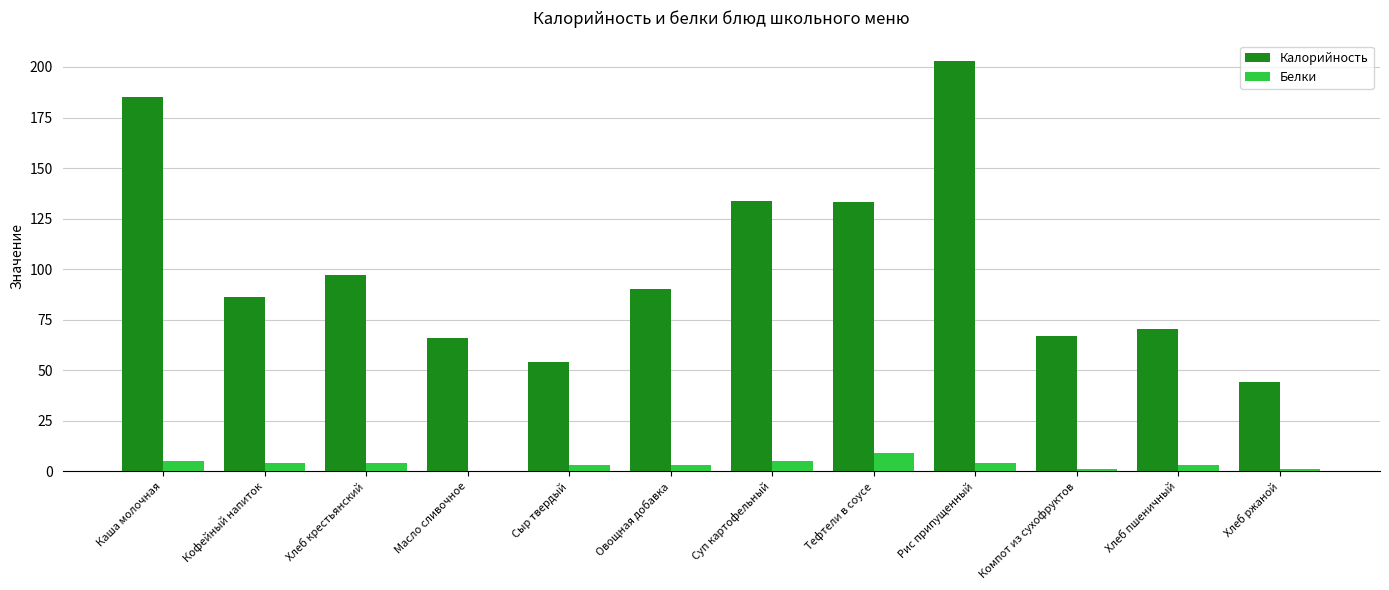

At which category is the sum across all series the highest?

Рис припущенный